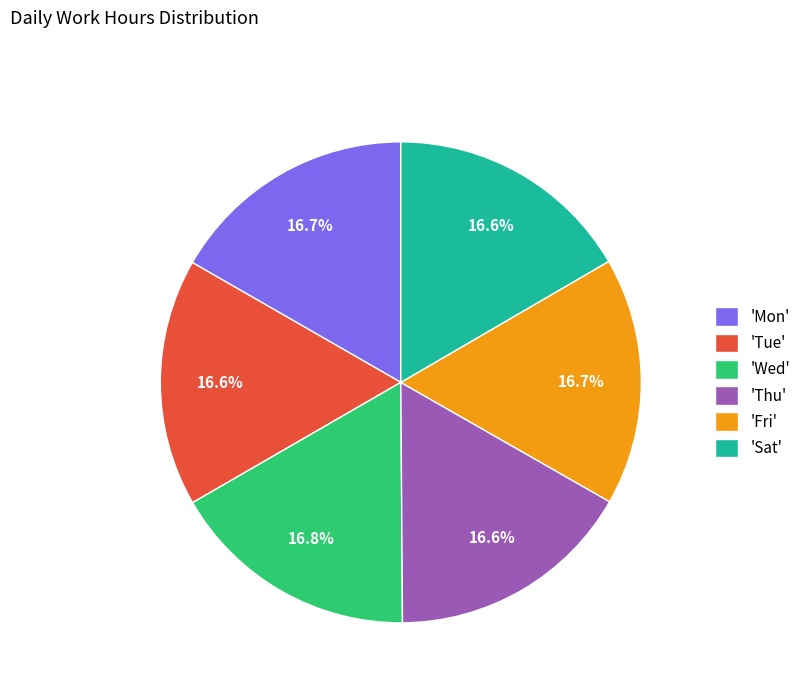

What is the total percentage of 'Mon' and 'Thu'?

33.3%